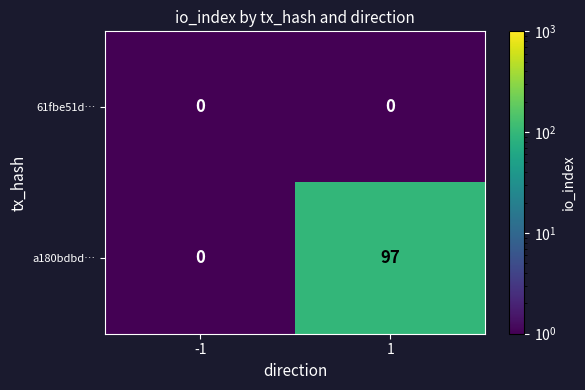

What is the difference between the highest and lowest values at 1?

97